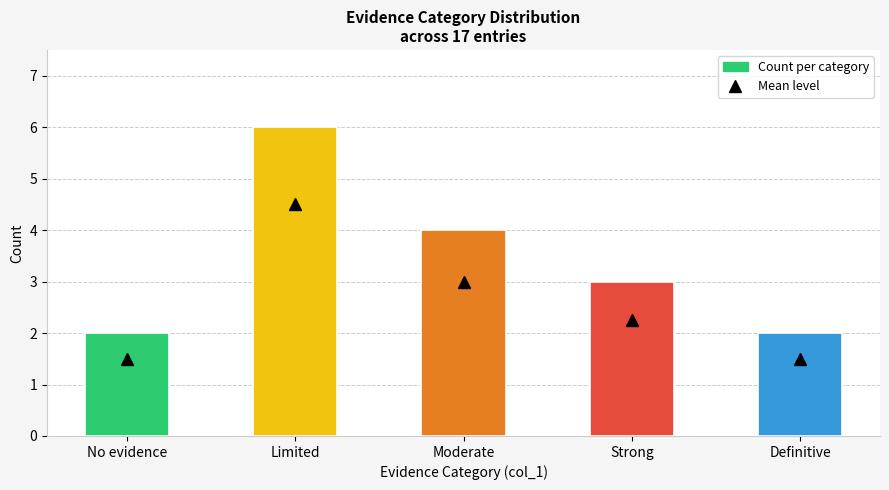

What position from the left is No evidence?

1